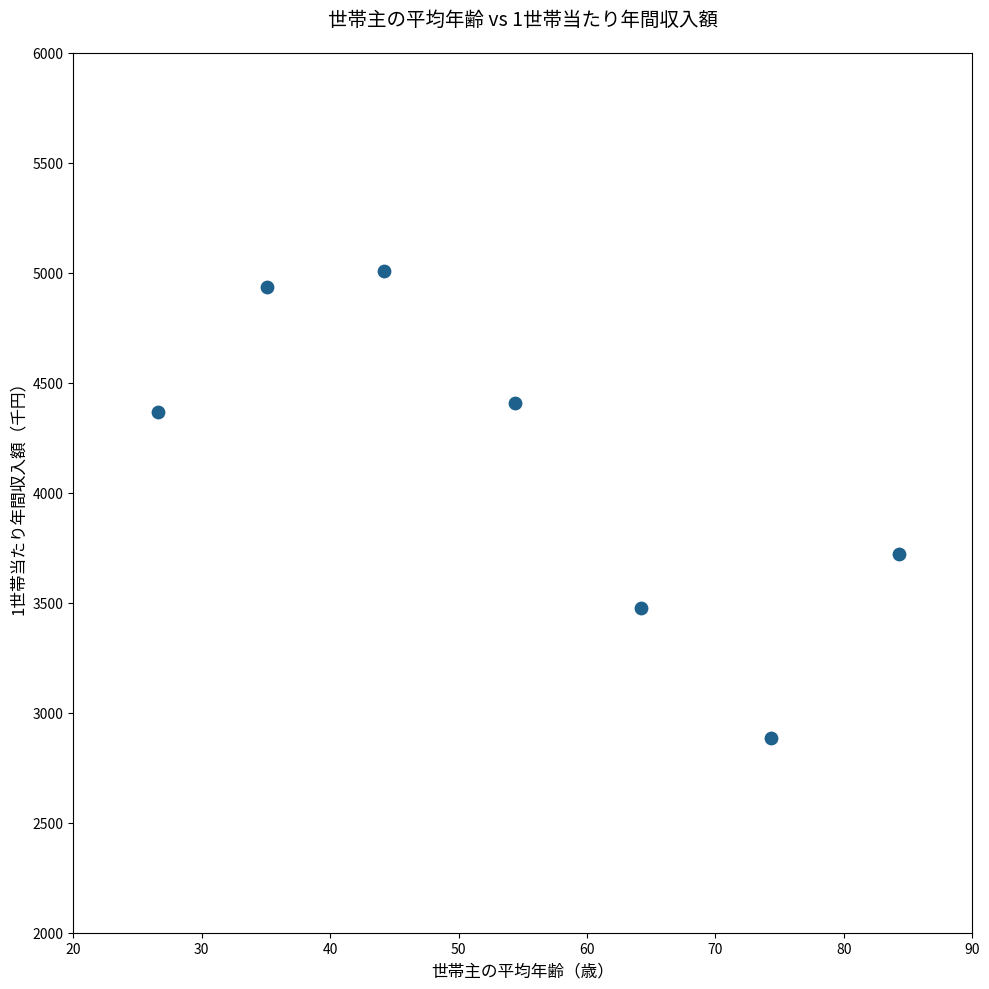

What Y value in the scatter plot is closest to 3947?

3722